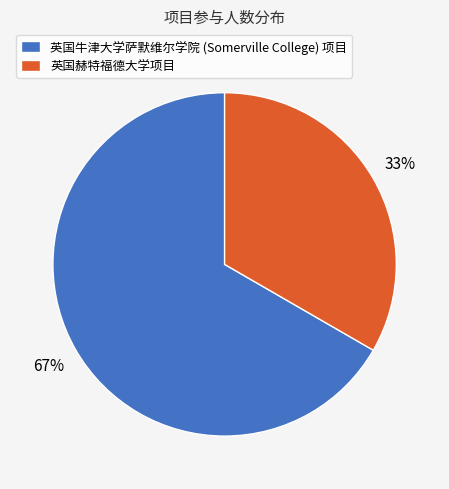

To the nearest percent, what percentage of the pie is 英国牛津大学萨默维尔学院 (Somerville College) 项目?

67%